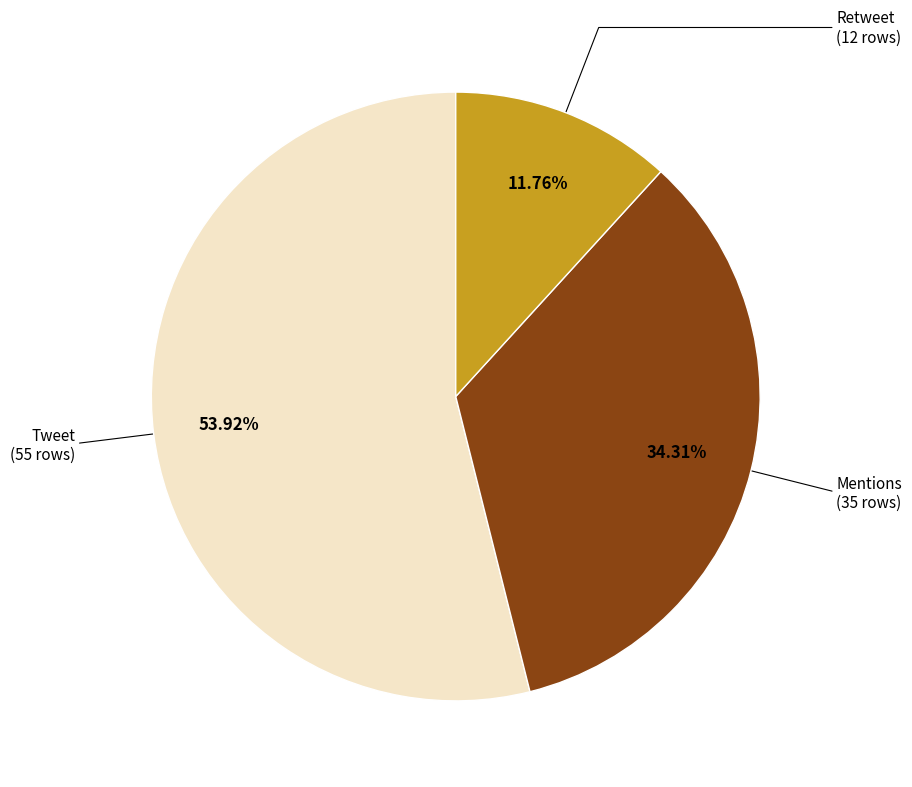

Which slice represents more than half of the pie?

Tweet